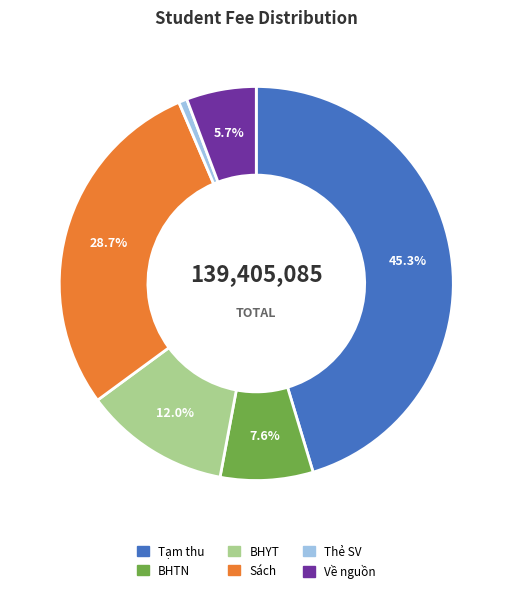

Count the number of slices in the pie.

6